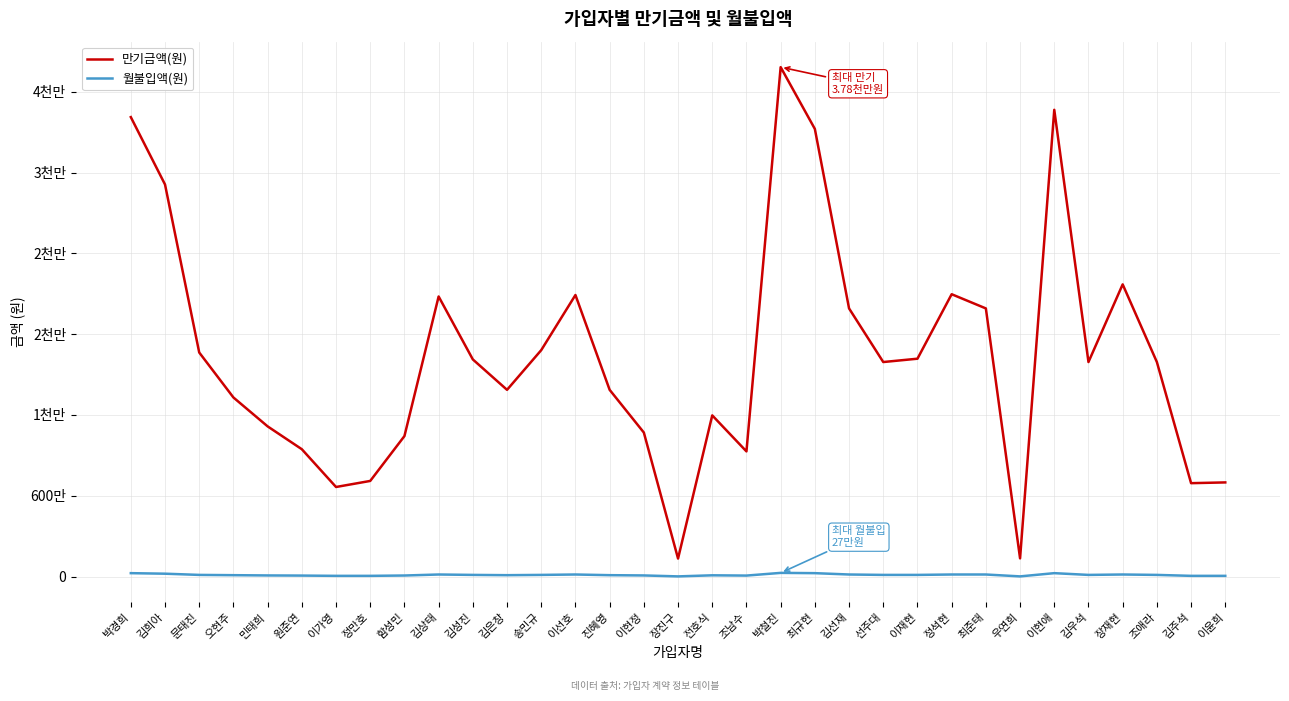

Reading left to right, what are all the values shown in this chart?

만기금액(원): 박경희=34114000	김희아=29111000	문태진=16635000	오현주=13295000	민태희=11149000	원준연=9453000	이가영=6648000	정만호=7098000	함성민=10427000	김상태=20794000	김성진=16120000	김은창=13863000	송민규=16811000	이선호=20904000	진혜영=13863000	이현정=10691000	장진구=1335000	전호식=11965000	조남수=9291000	박철진=37825000	최규현=33236000	김선재=19908000	선주대=15927000	이재현=16174000	정석현=20962000	최준태=19908000	우연희=1348000	이현애=34656000	김우석=15927000	장재현=21693000	조애라=15927000	김주석=6932000	이윤희=6988000
월불입액(원): 박경희=250000	김희아=210000	문태진=120000	오현주=100000	민태희=80000	원준연=70000	이가영=50000	정만호=50000	함성민=75000	김상태=150000	김성진=120000	김은창=100000	송민규=120000	이선호=150000	진혜영=100000	이현정=80000	장진구=10000	전호식=90000	조남수=70000	박철진=270000	최규현=250000	김선재=150000	선주대=120000	이재현=120000	정석현=150000	최준태=150000	우연희=10000	이현애=250000	김우석=120000	장재현=150000	조애라=120000	김주석=50000	이윤희=50000